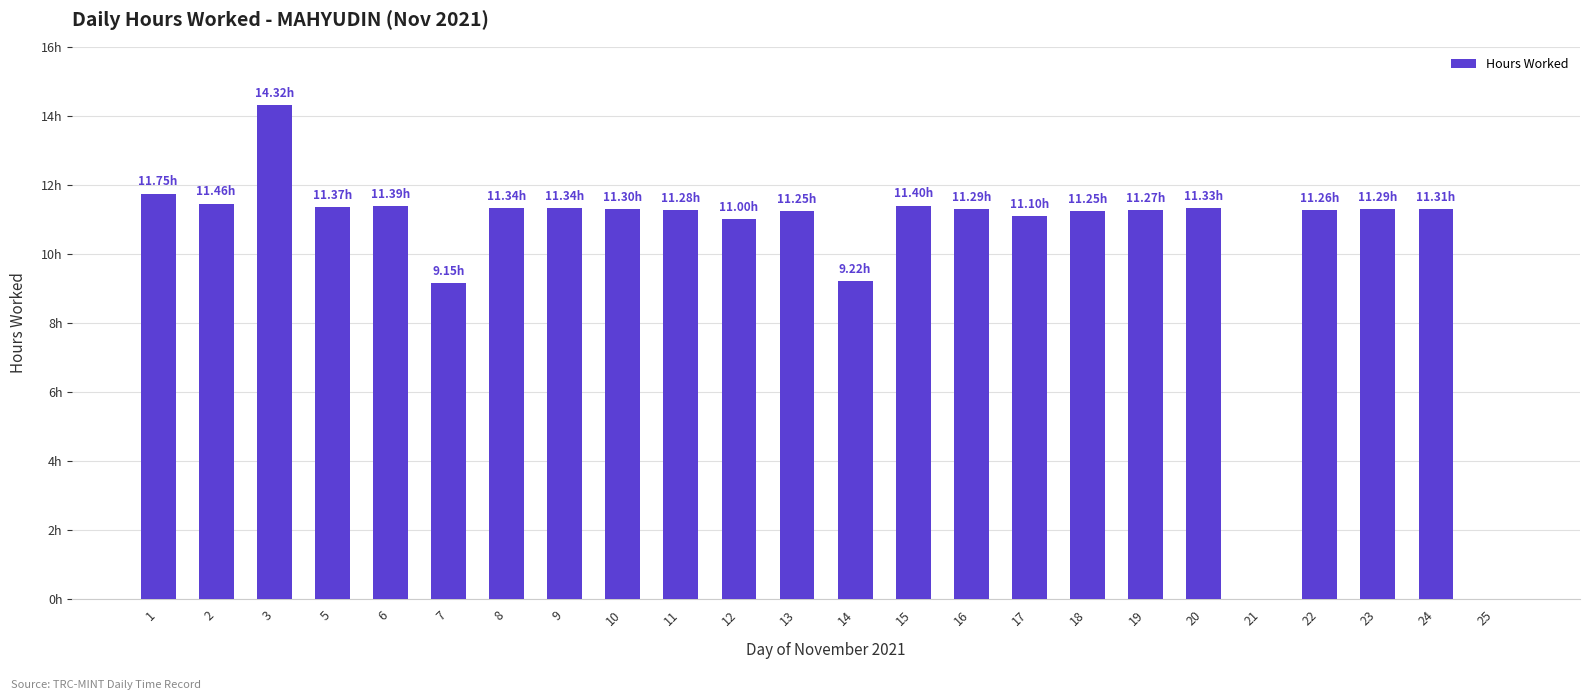

At which label is the value closest to 7?

7